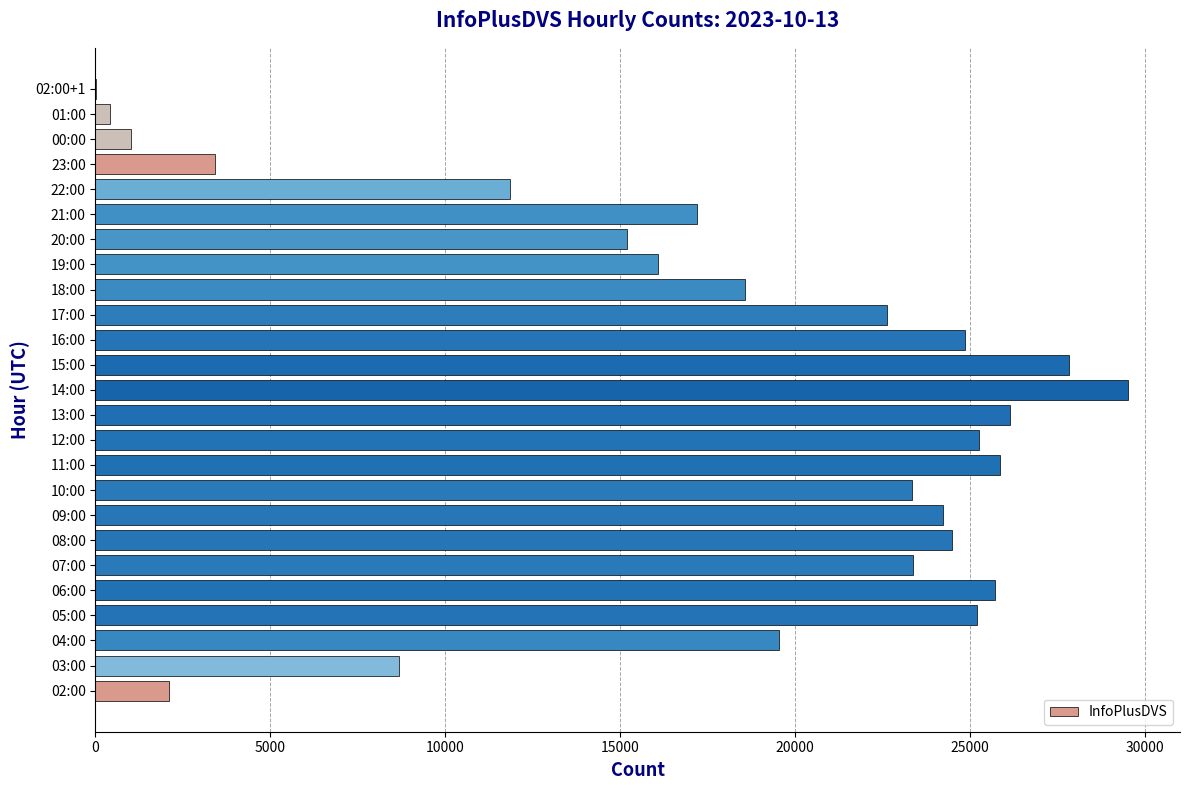

How many categories are shown in the chart?

25